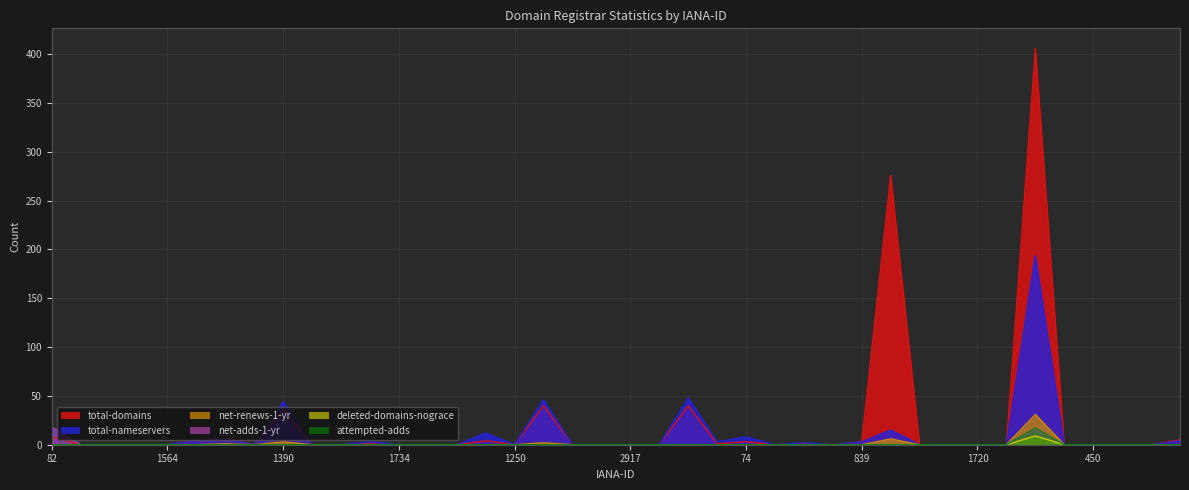

Does the chart display data point markers on the line(s)?

No